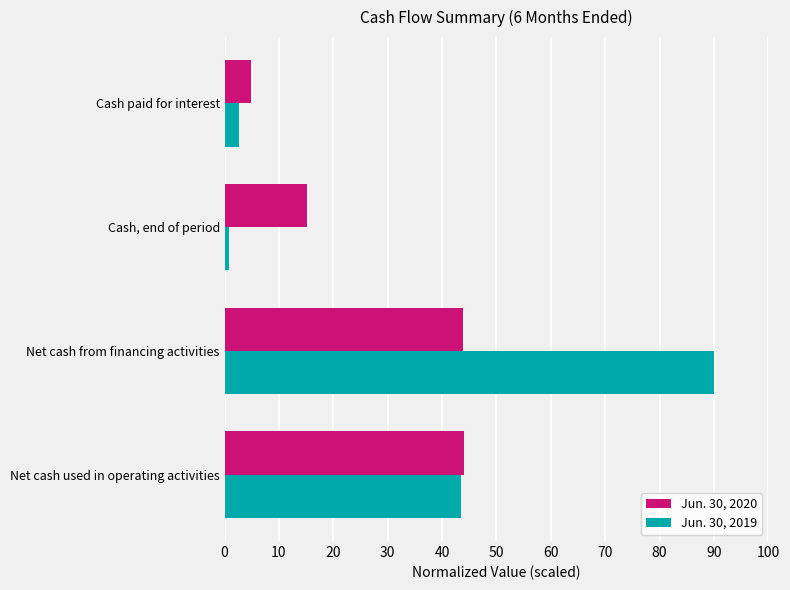

Rank the series by their maximum value, from lowest to highest.

Jun. 30, 2020, Jun. 30, 2019